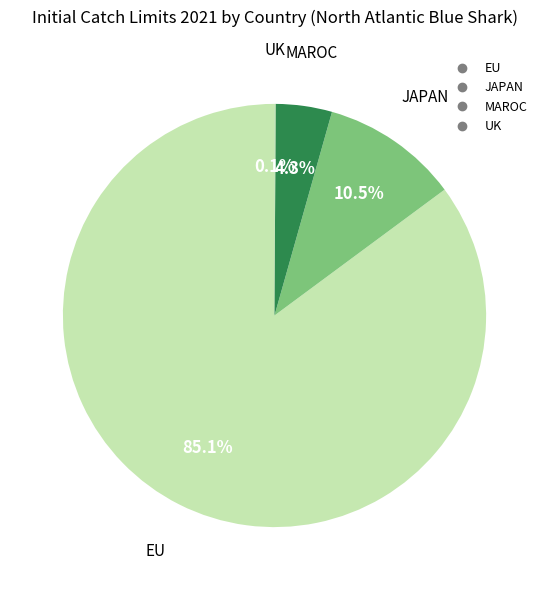

Approximately how many times larger is the value at EU compared to JAPAN?

8.1